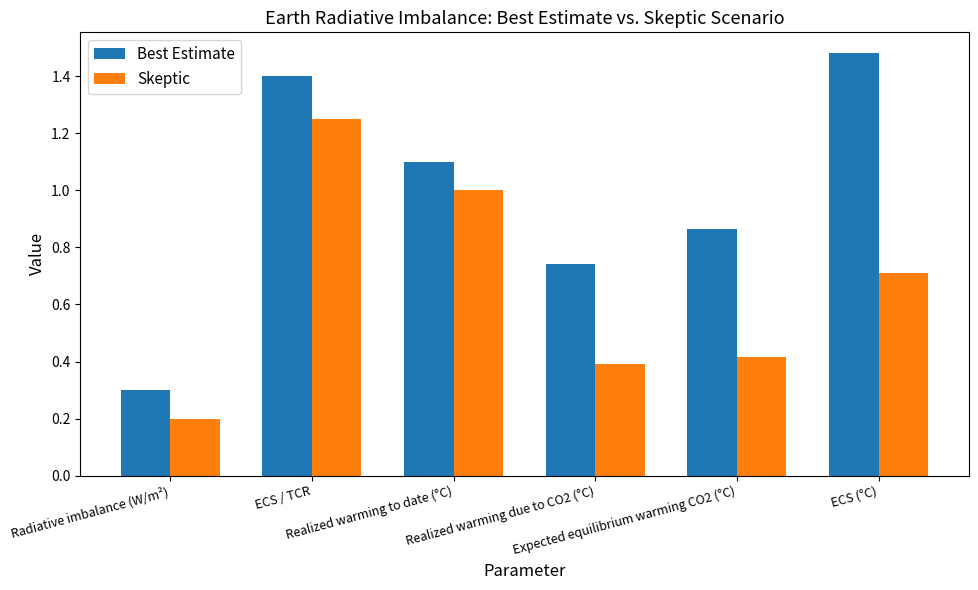

Which label corresponds to the largest value in the chart?

ECS (°C)